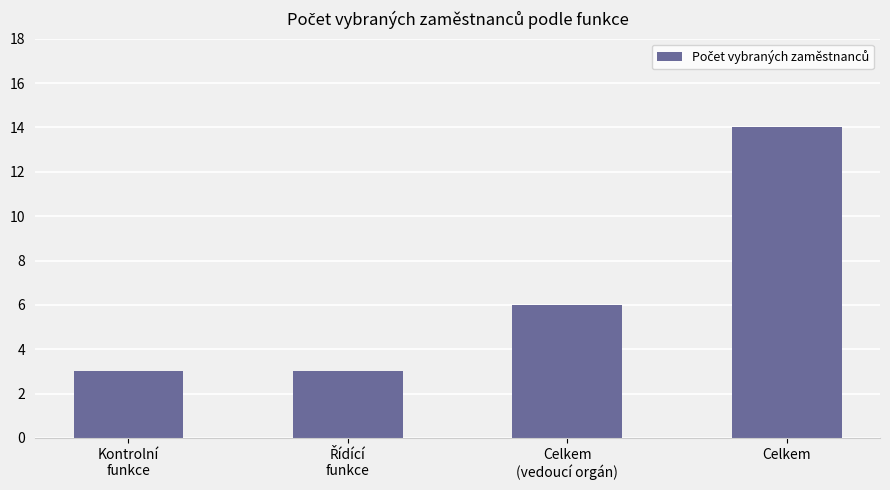

What position from the left is Celkem
(vedoucí orgán)?

3